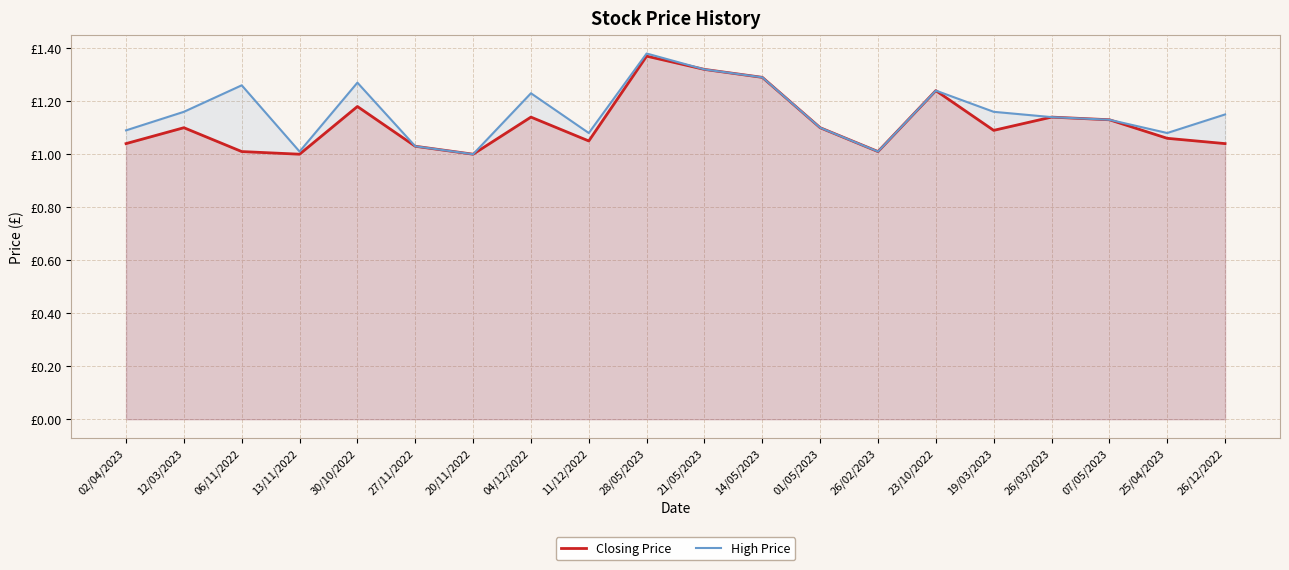

True or false: High Price and Closing Price intersect in this chart.

False